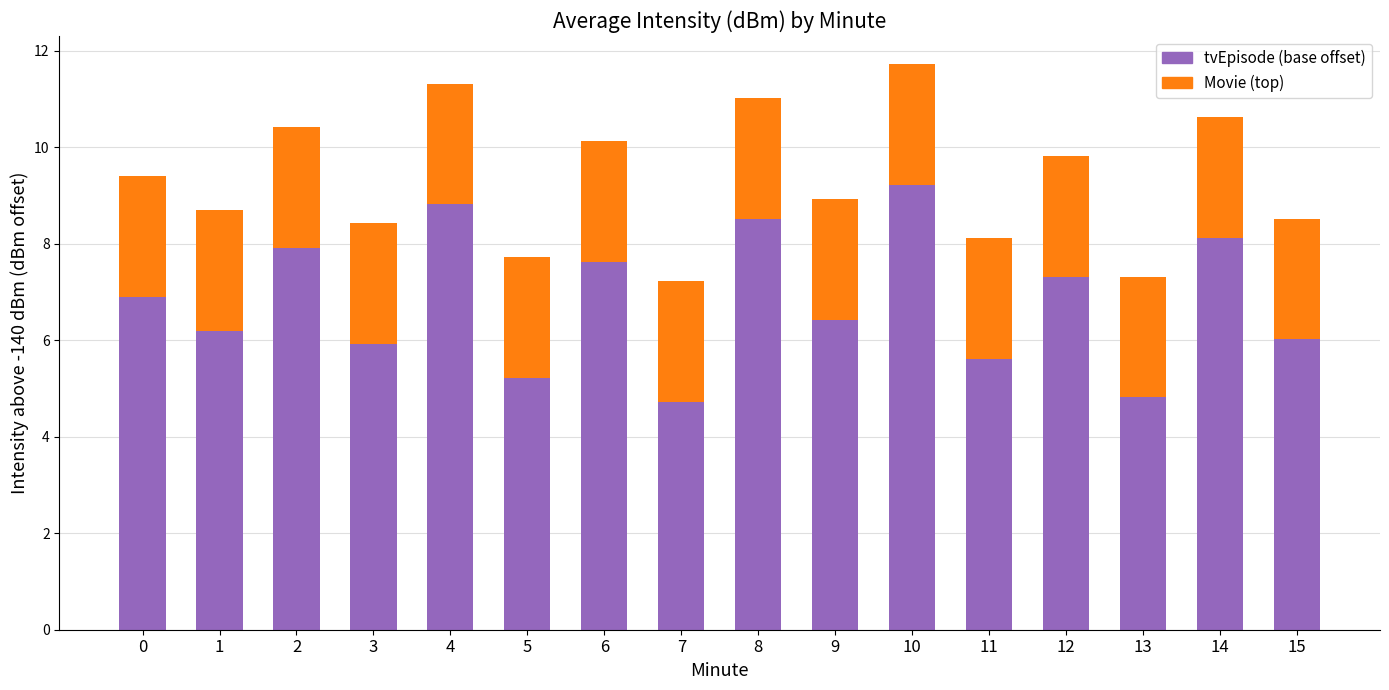

What is the total value across all series at 12?

9.8